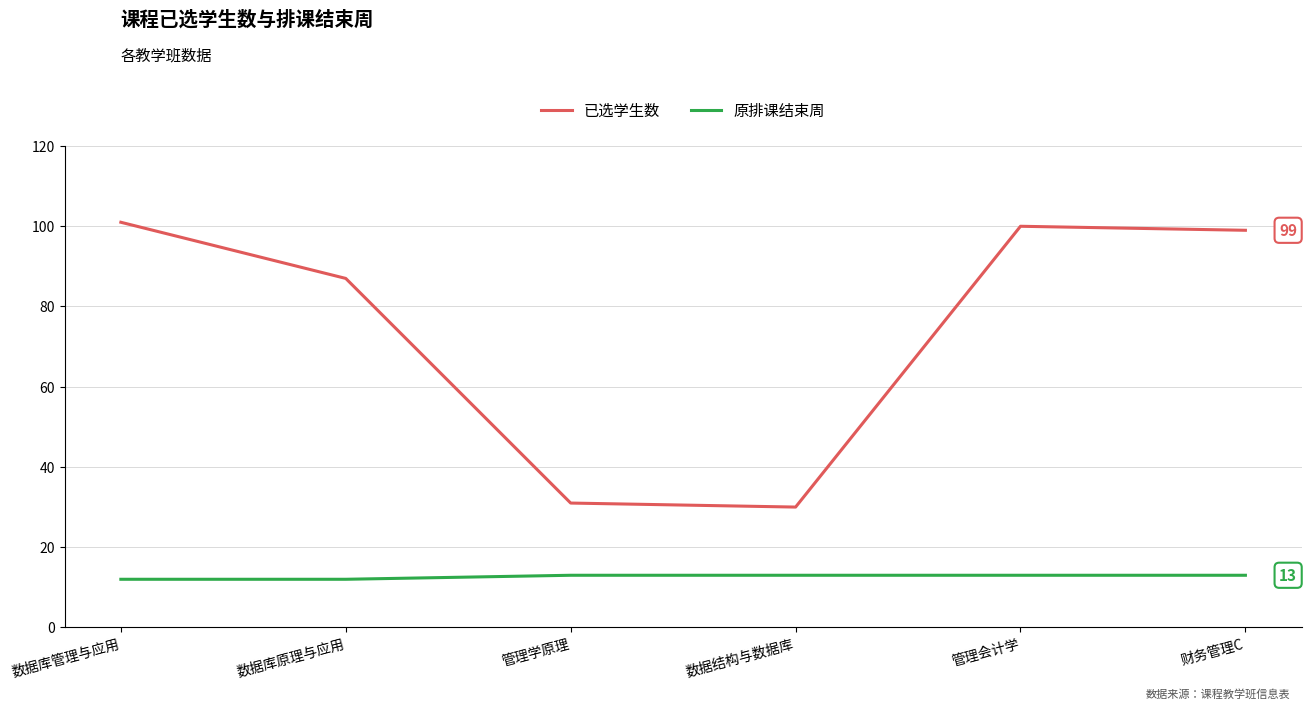

How many lines are shown in the chart?

2